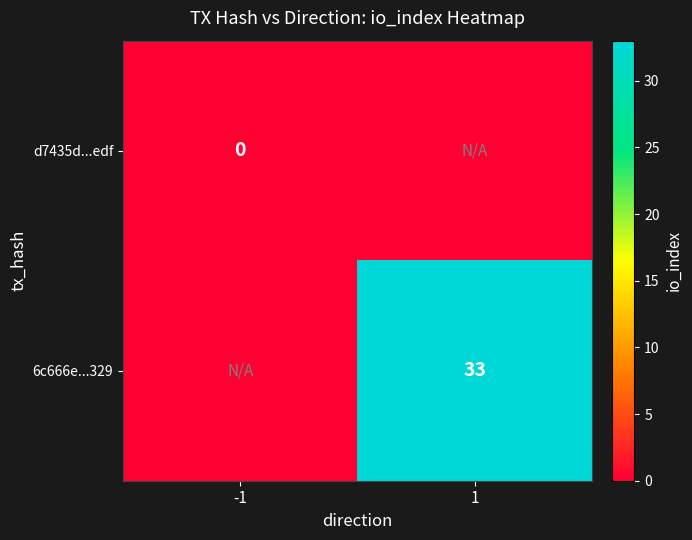

Is the value of d7435d...edf at -1 greater than the value of 6c666e...329 at 1?

No